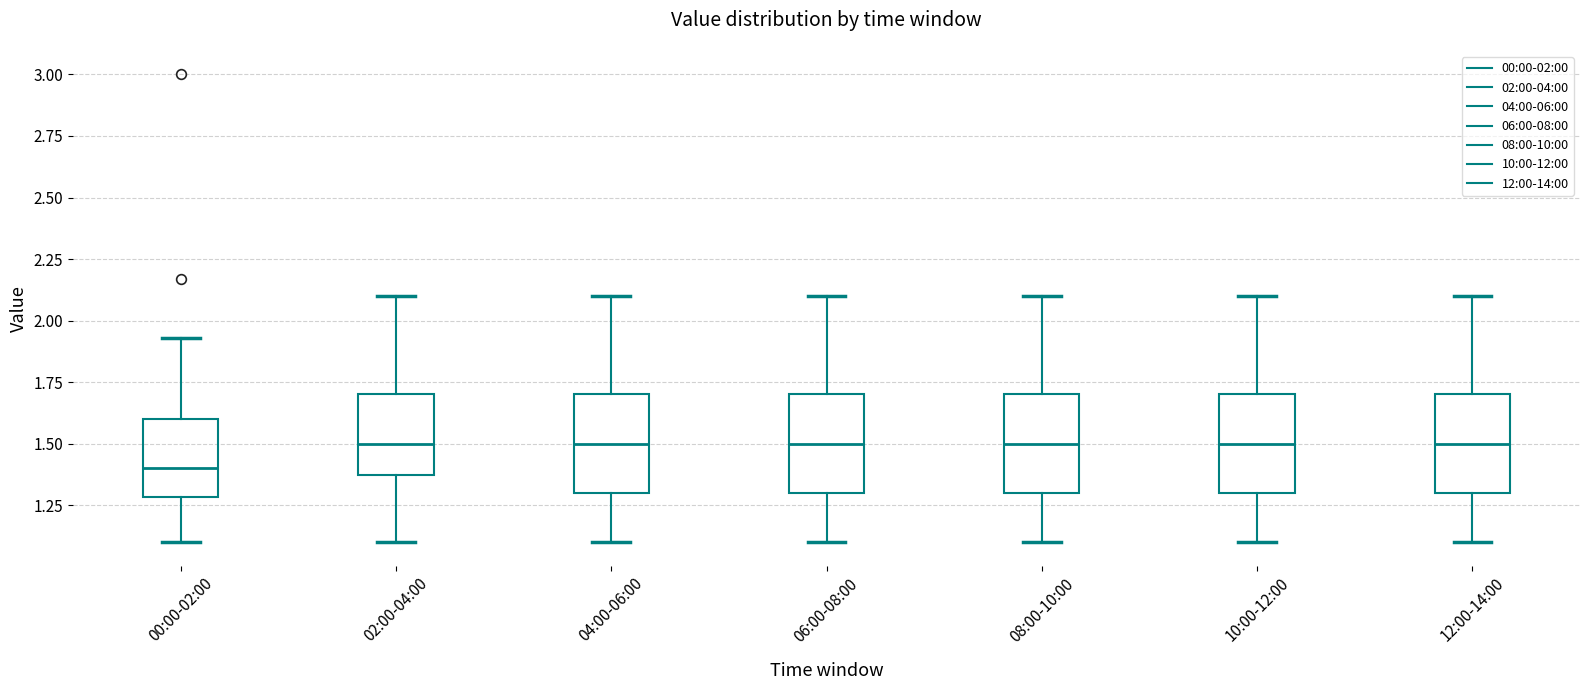

Reading left to right, read every box against the y-axis: the position of its median line, the range the box covers, and the ends of its whiskers. The values are not printed on the chart, so give them approximately, as read against the axis.

00:00-02:00: median 1.40, box 1.30 to 1.60, whiskers 1.10 to 1.95
02:00-04:00: median 1.50, box 1.40 to 1.70, whiskers 1.10 to 2.10
04:00-06:00: median 1.50, box 1.30 to 1.70, whiskers 1.10 to 2.10
06:00-08:00: median 1.50, box 1.30 to 1.70, whiskers 1.10 to 2.10
08:00-10:00: median 1.50, box 1.30 to 1.70, whiskers 1.10 to 2.10
10:00-12:00: median 1.50, box 1.30 to 1.70, whiskers 1.10 to 2.10
12:00-14:00: median 1.50, box 1.30 to 1.70, whiskers 1.10 to 2.10